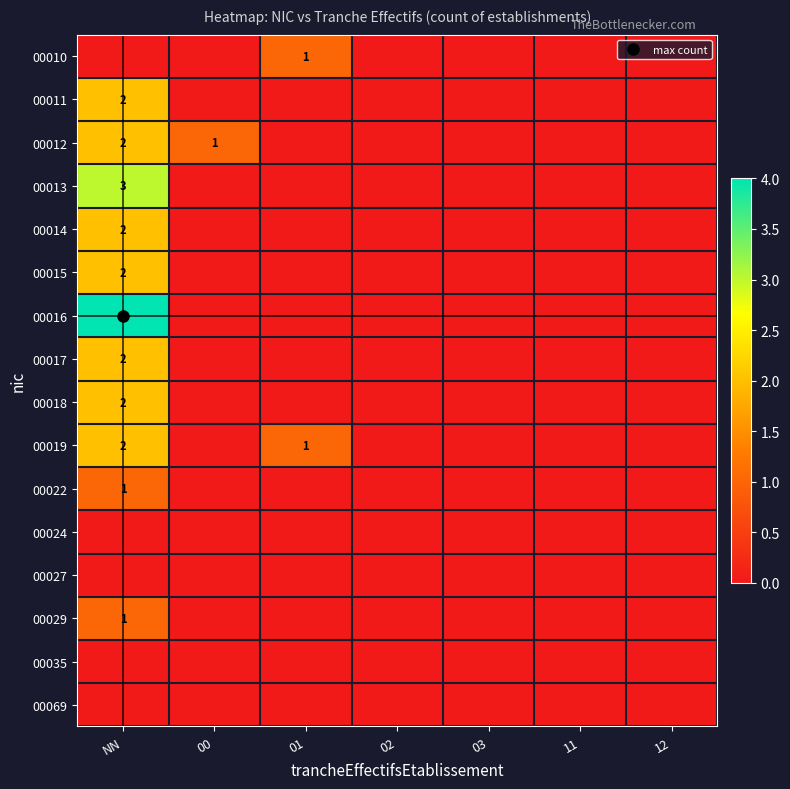

How many values in the 00010 series exceed 0?

1